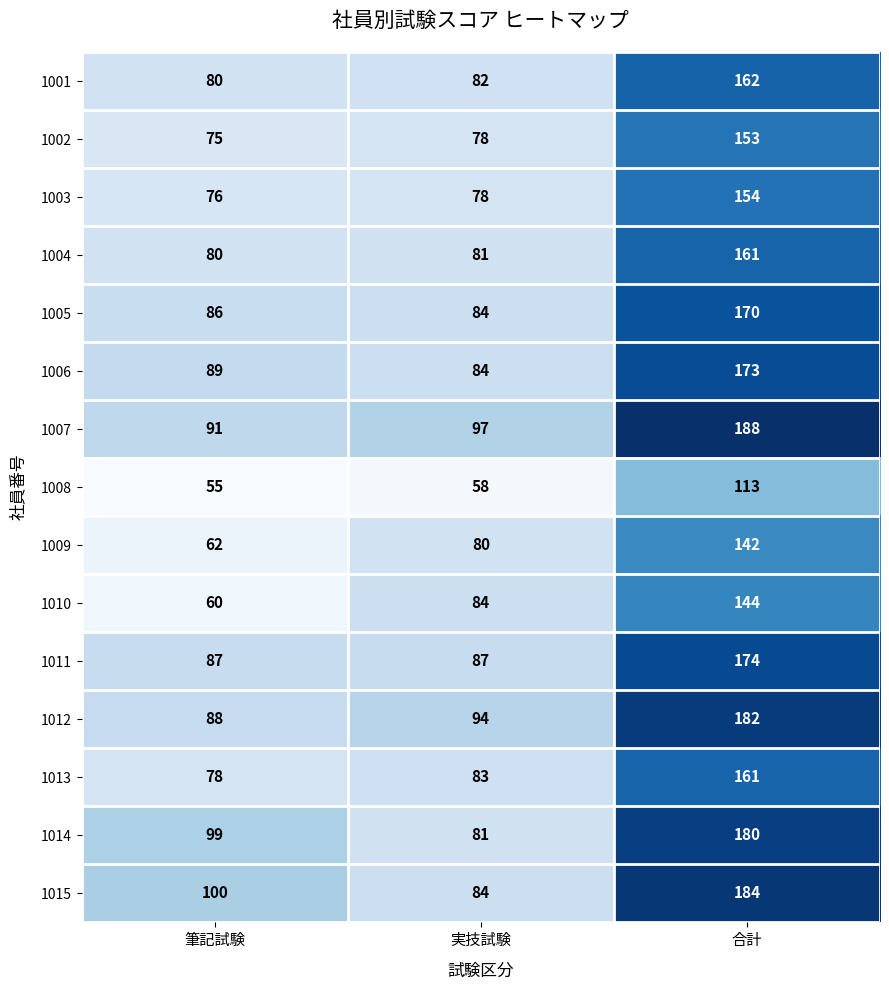

At which label is 1012 closest to 135?

実技試験